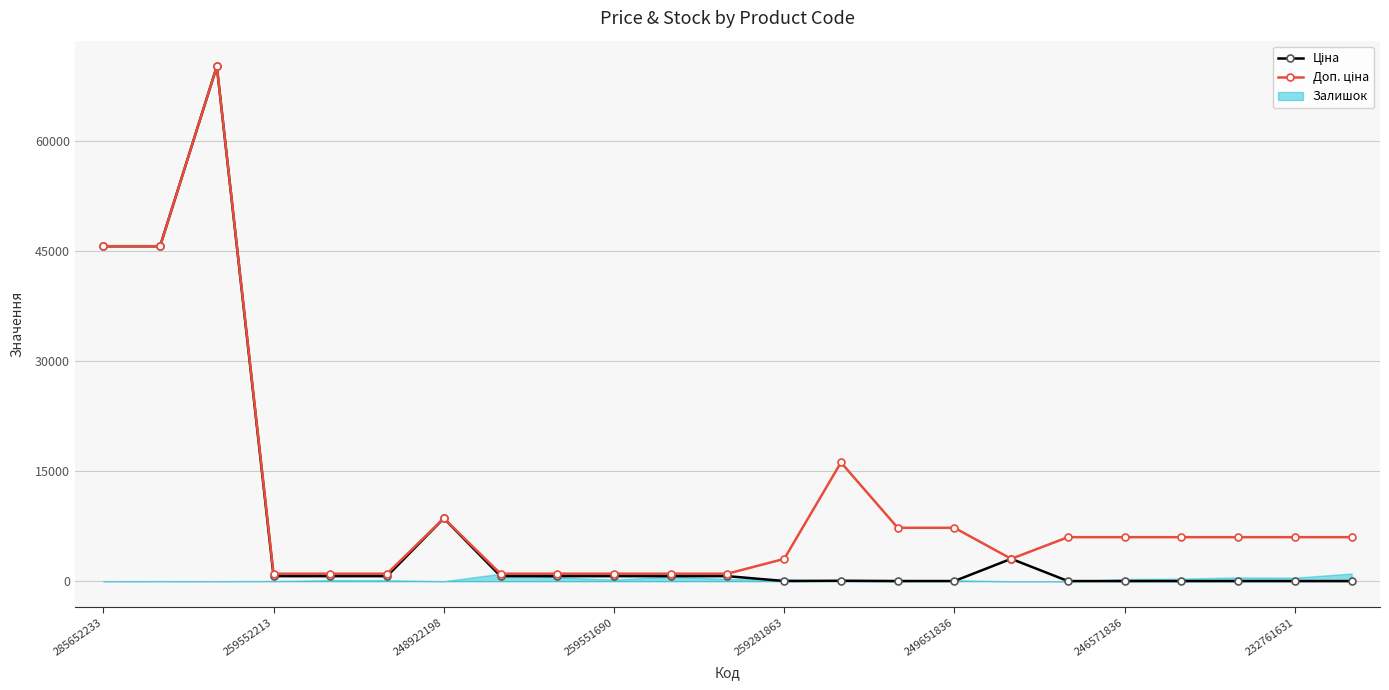

Which series has the widest spread of values?

Ціна